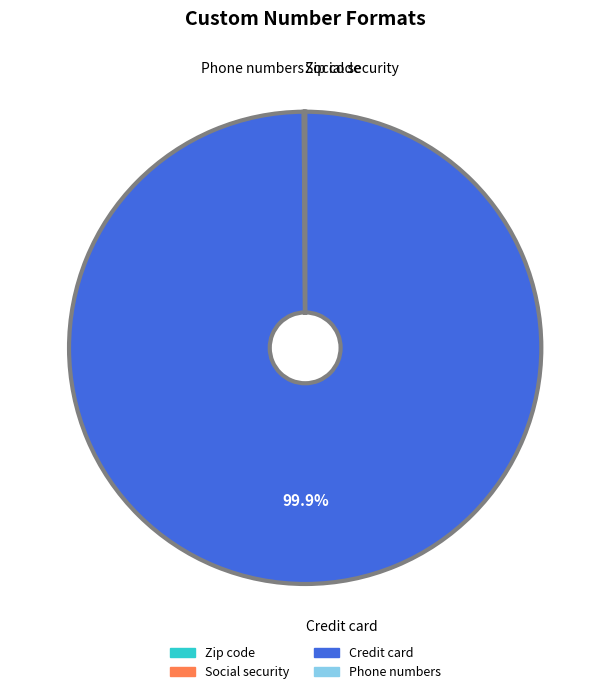

True or false: Credit card accounts for 100% of the total.

True